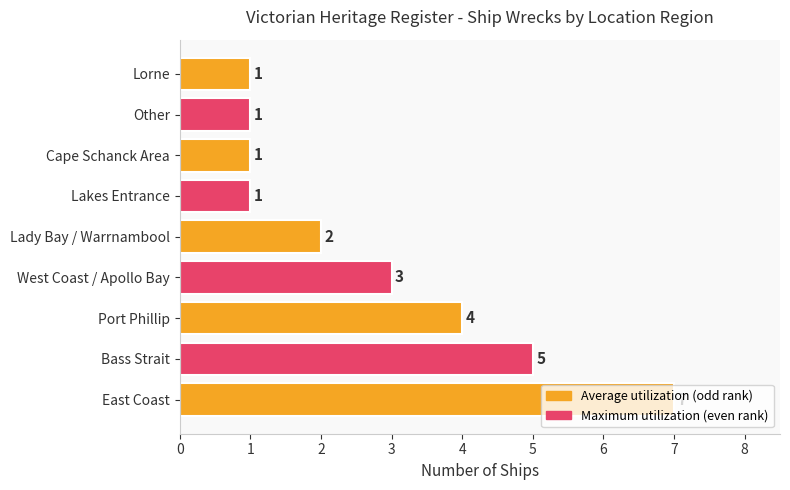

What is the difference between the second highest and minimum values?

4